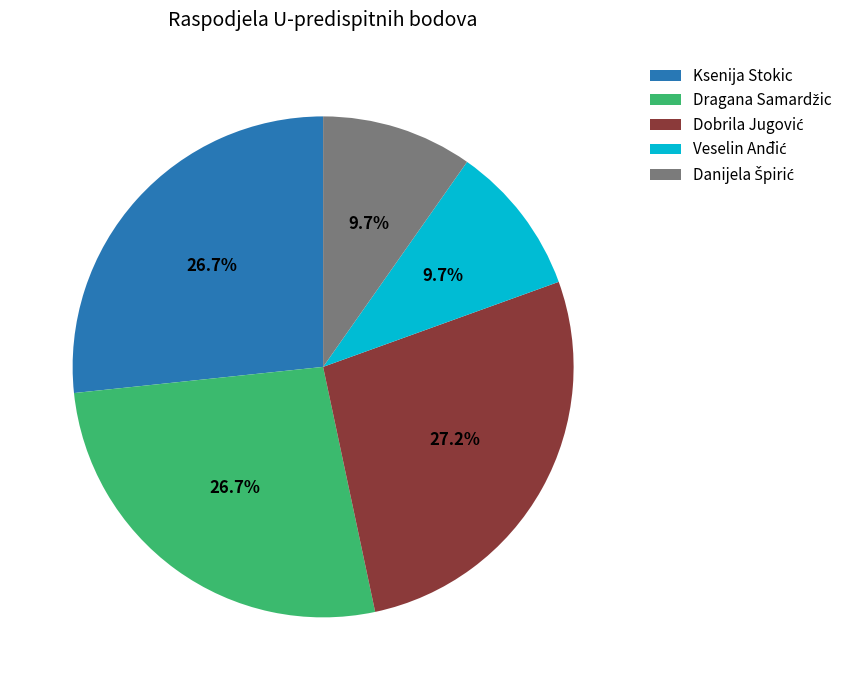

Is there a majority slice in this chart?

No